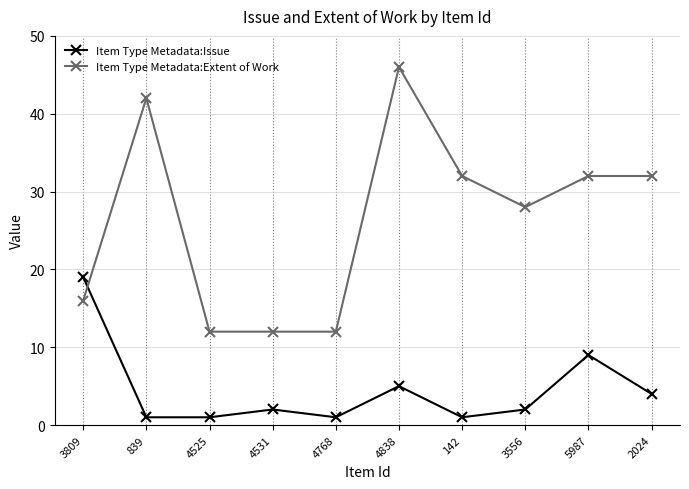

Reading left to right, transcribe all the data shown in this chart.

Item Type Metadata:Issue: 19	1	1	2	1	5	1	2	9	4
Item Type Metadata:Extent of Work: 16	42	12	12	12	46	32	28	32	32